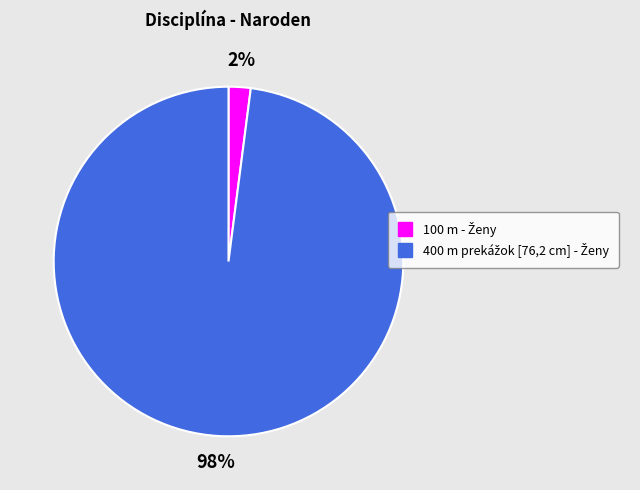

Does any single category account for the majority?

Yes